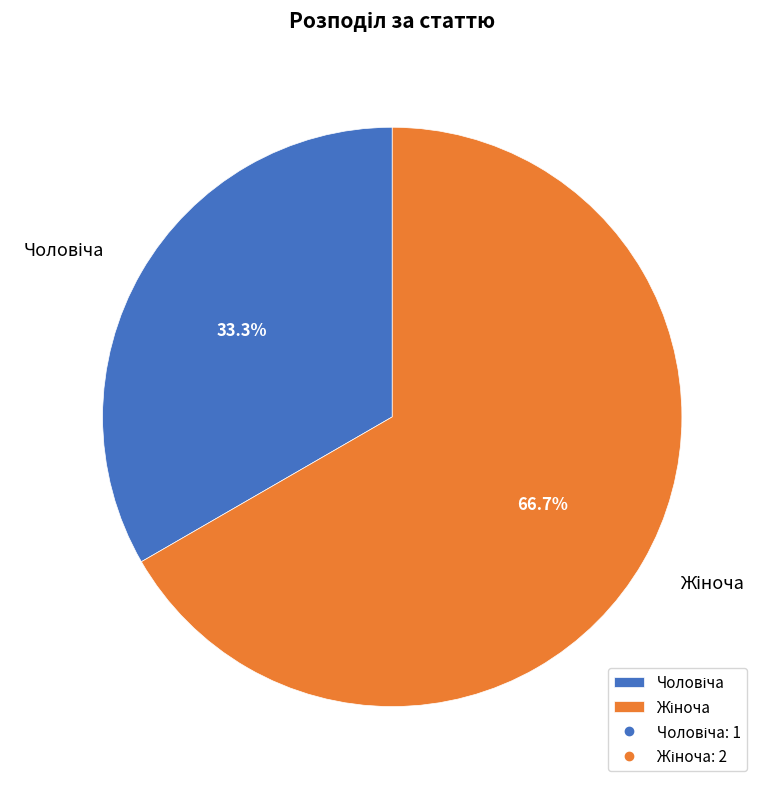

Does any single category account for the majority?

Yes